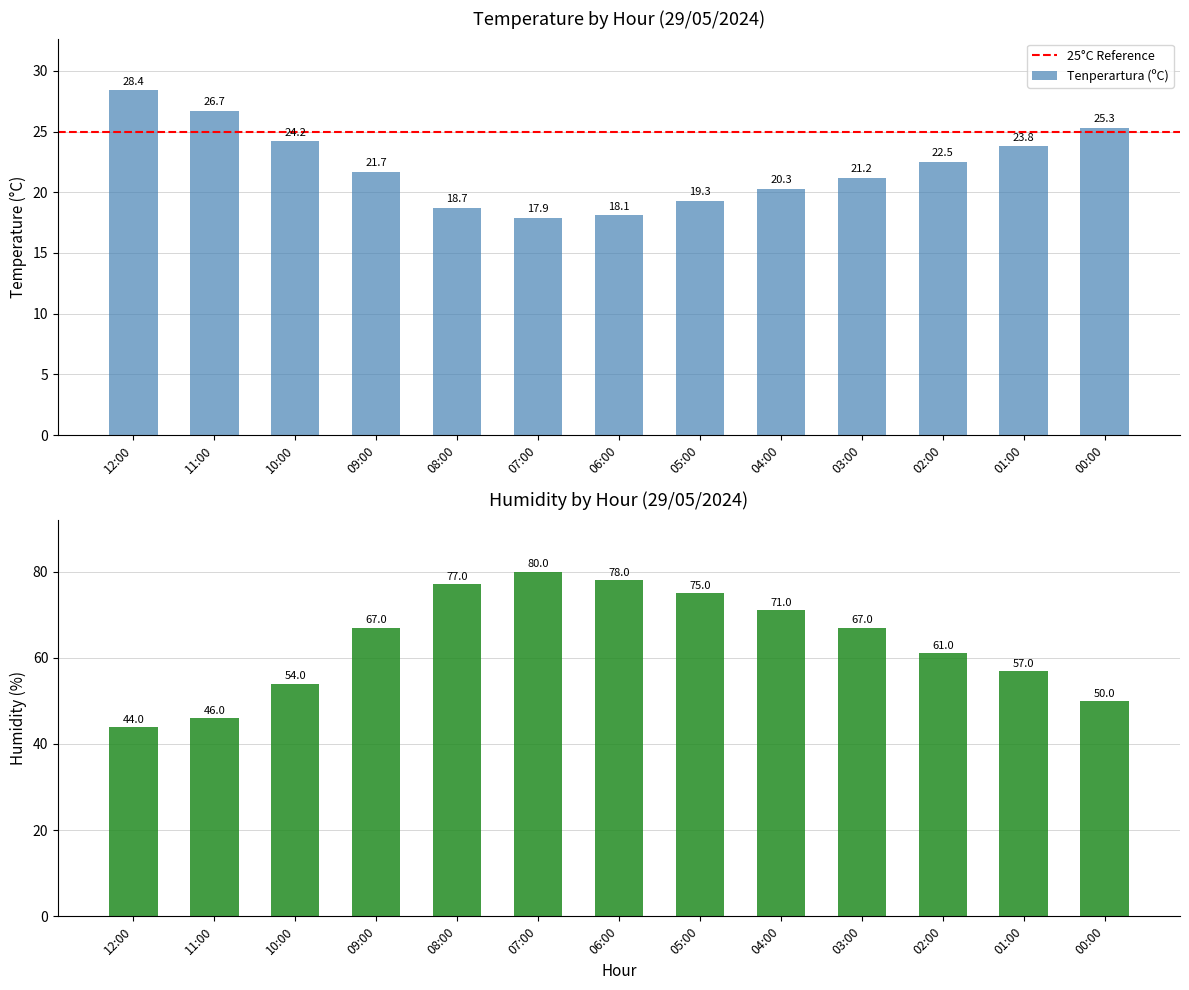

What is the approximate value of Hezetasuna (%) at 08:00?

77.0